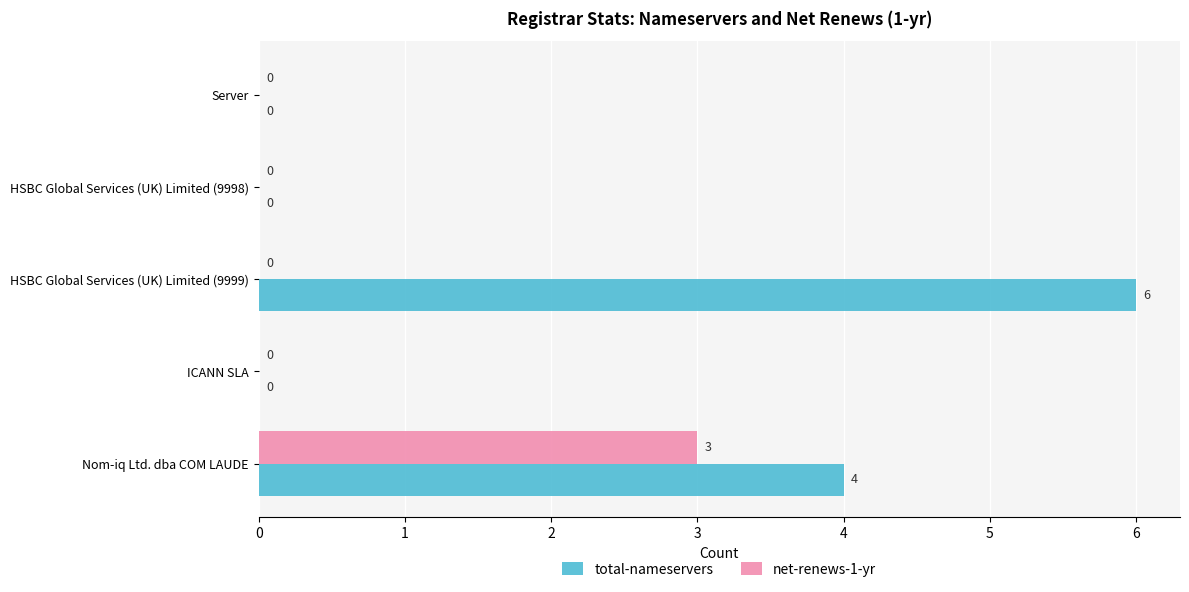

Where is total-nameservers nearest to the value 3?

Nom-iq Ltd. dba COM LAUDE